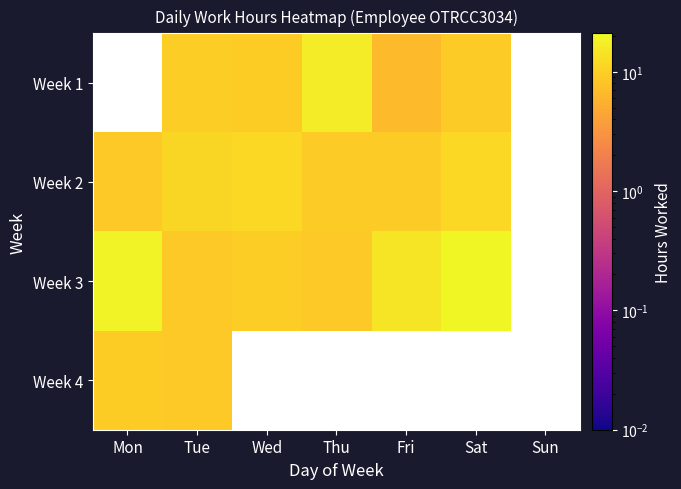

Count the number of categories in the chart.

7